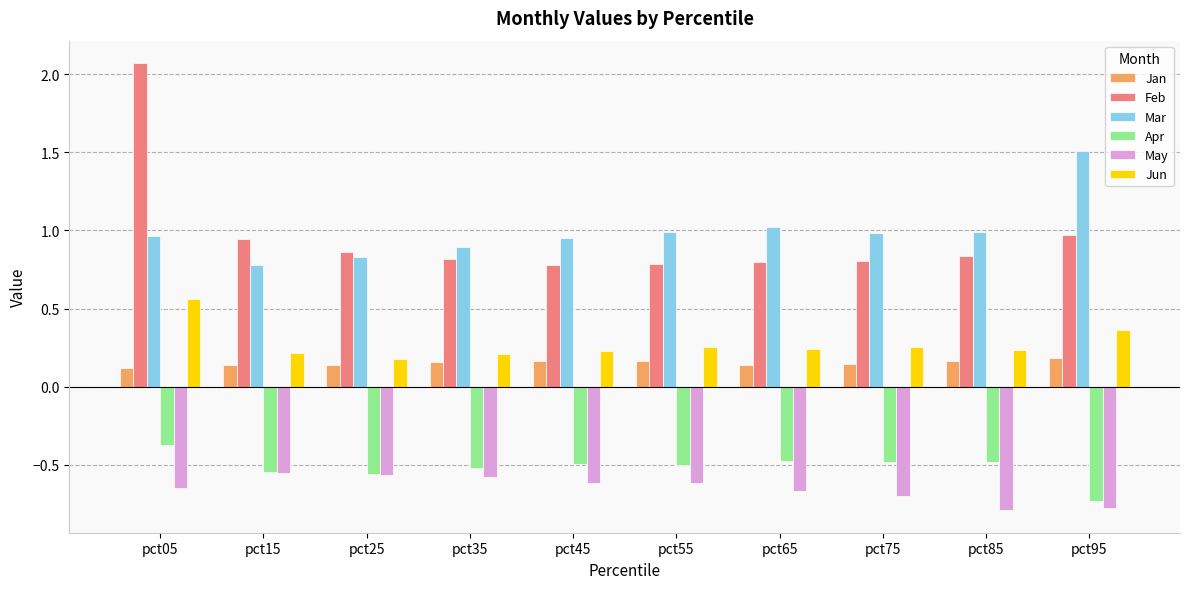

What is the lowest value of the May series?

-0.8